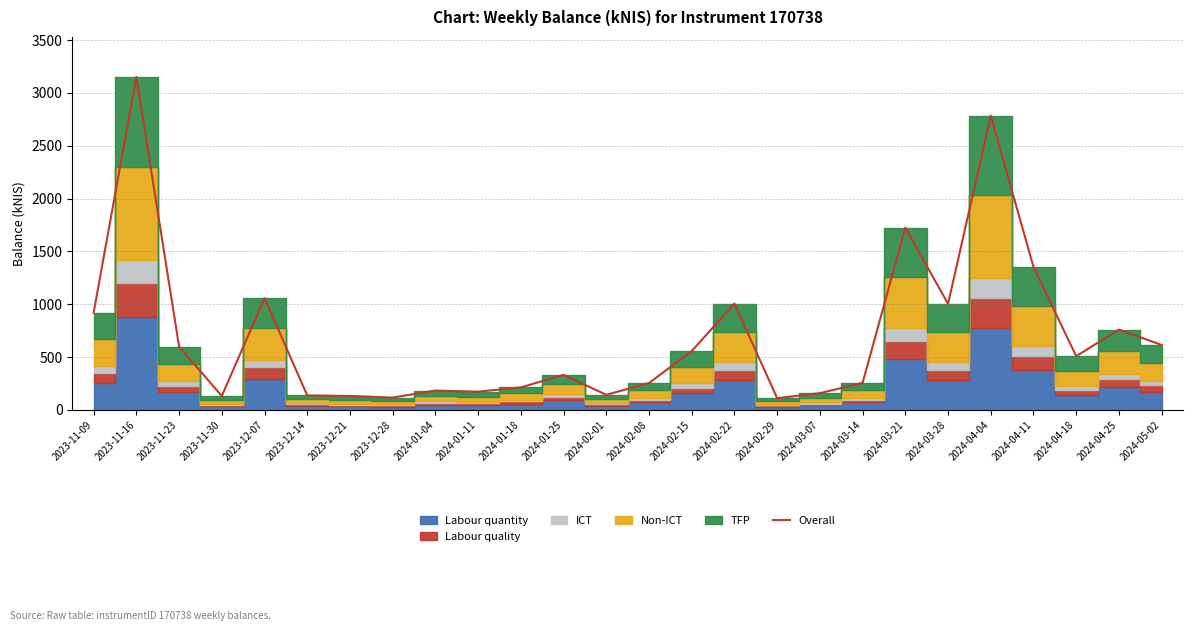

What is the change in value from 2023-11-16 to 2023-11-30?

-3018.3